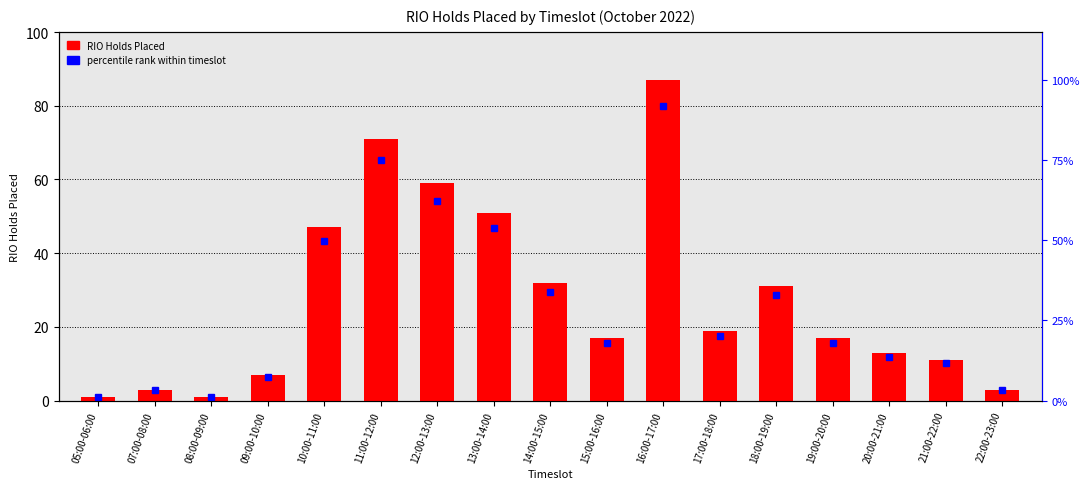

What is the maximum value shown in the chart?

87